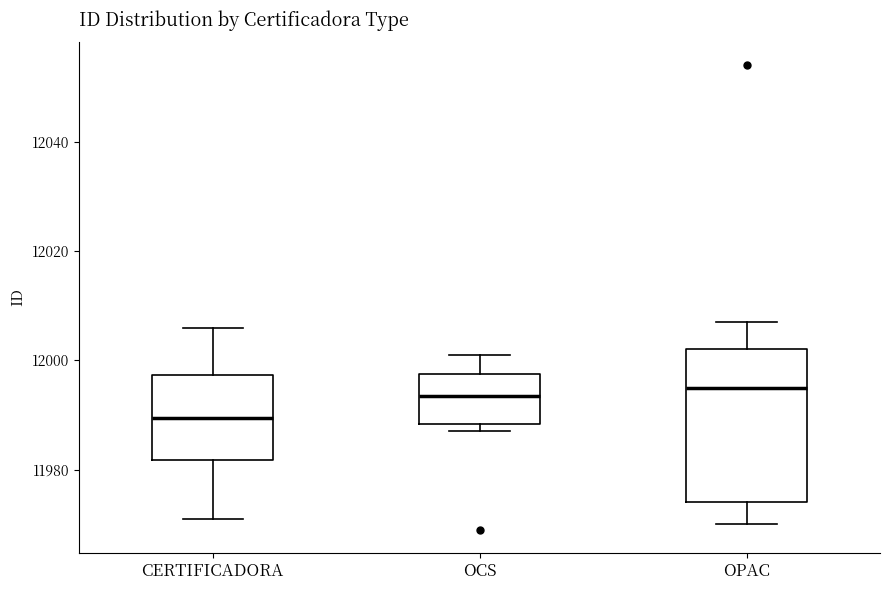

Reading left to right, read every box against the y-axis: the position of its median line, the range the box covers, and the ends of its whiskers. The values are not printed on the chart, so give them approximately, as read against the axis.

CERTIFICADORA: median 11990, box 11982 to 11998, whiskers 11972 to 12006
OCS: median 11994, box 11988 to 11998, whiskers 11988 (just below the box's lower edge) to 12002
OPAC: median 11996, box 11974 to 12002, whiskers 11970 to 12008